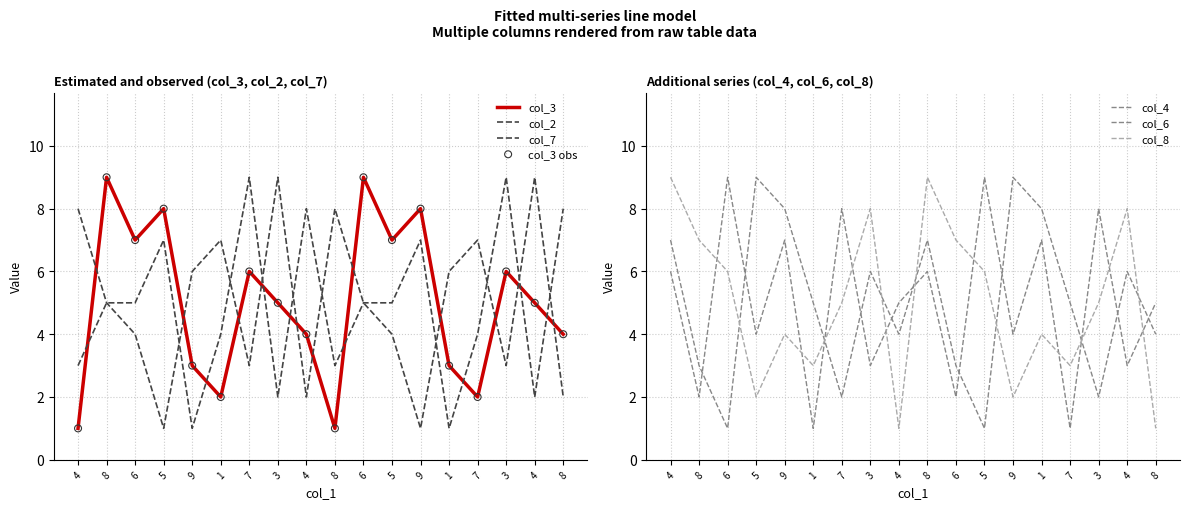

At which category is the sum across all series the highest?

4